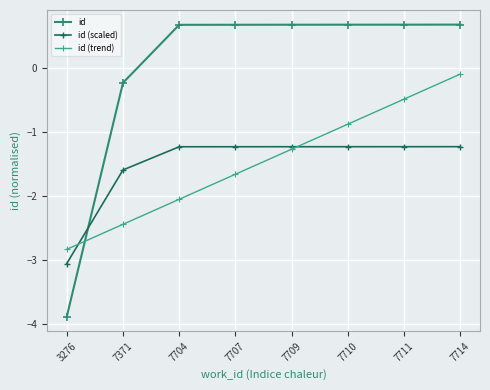

List the labels in order of id value, largest first.

7714, 7711, 7710, 7709, 7707, 7704, 7371, 3276